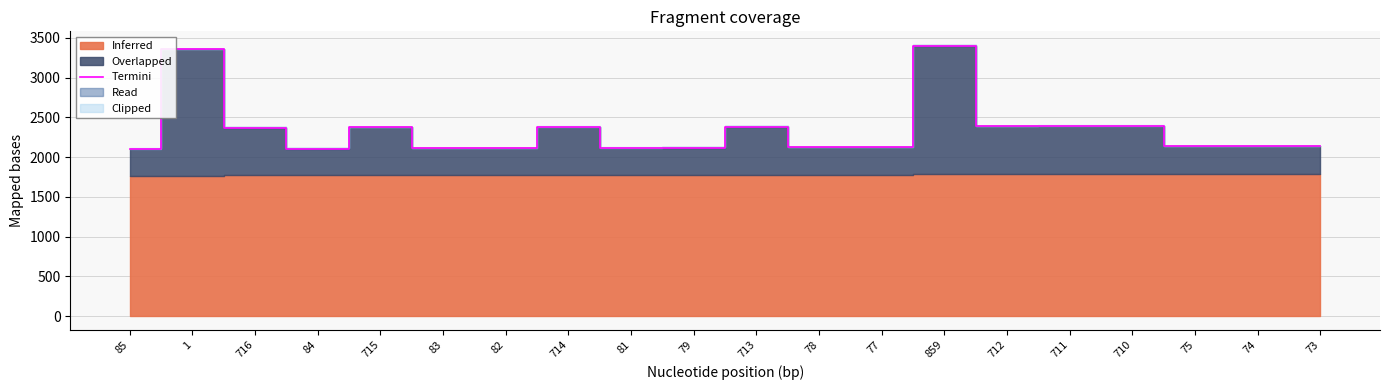

Does the chart have visible grid lines?

Yes